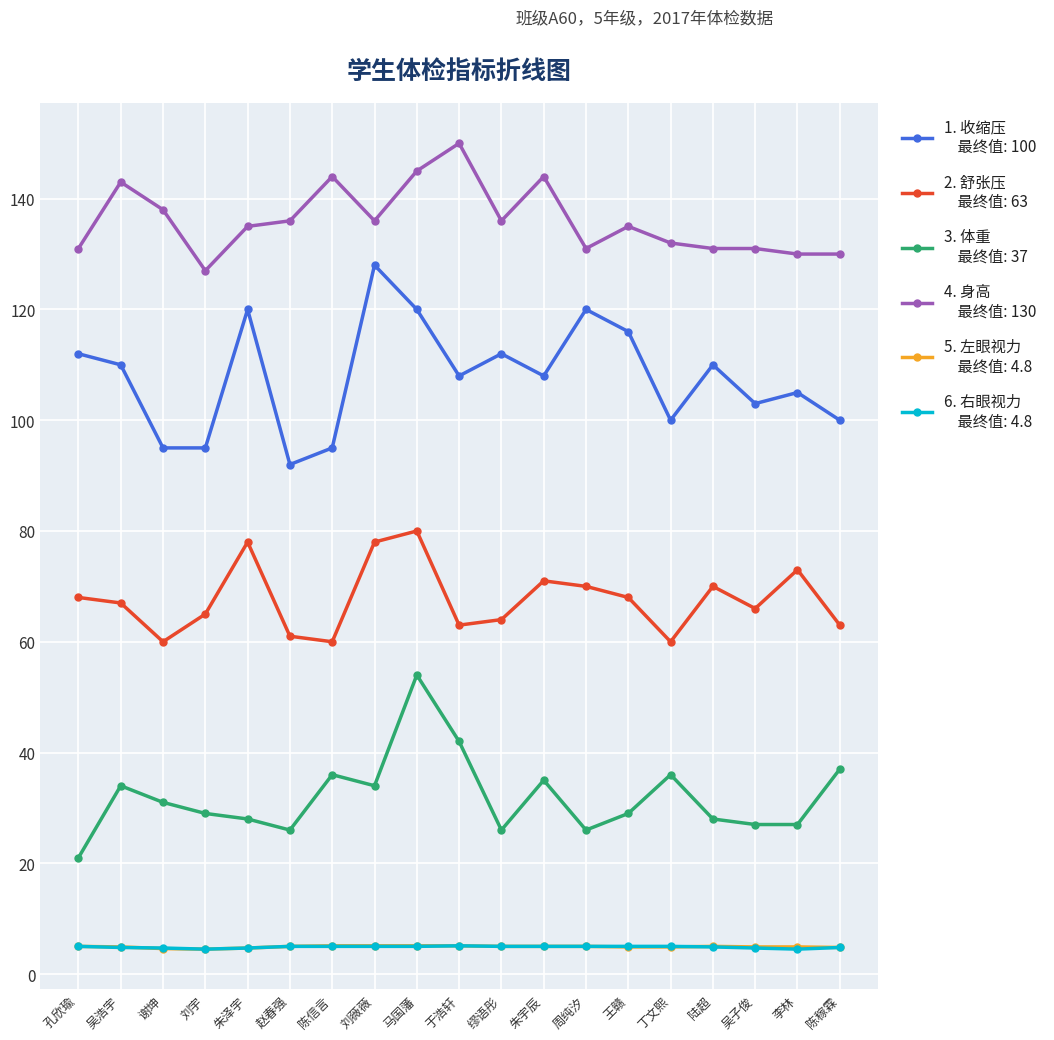

What is the label of the 15th point from the right?

朱泽宇